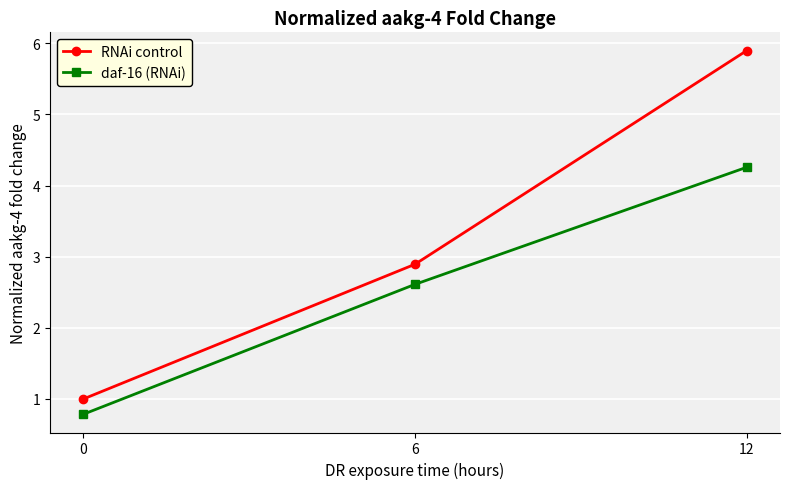

How many data points in RNAi control are less than 2?

1